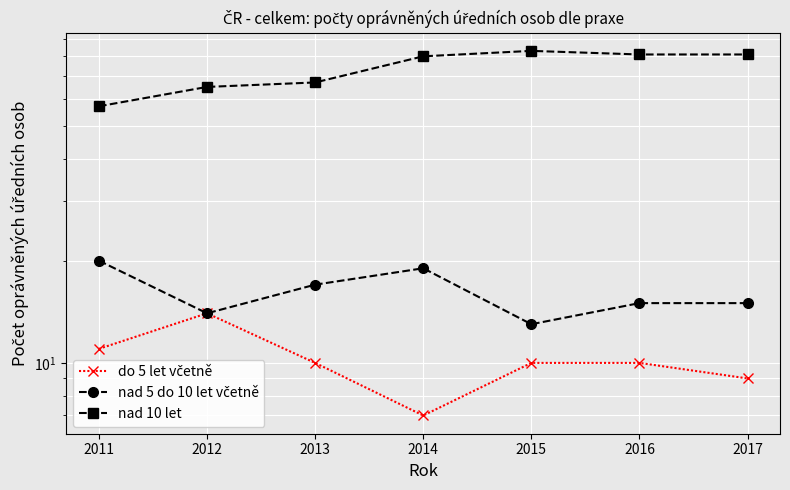

Rank the series at 2013 from lowest to highest value.

do 5 let včetně, nad 5 do 10 let včetně, nad 10 let